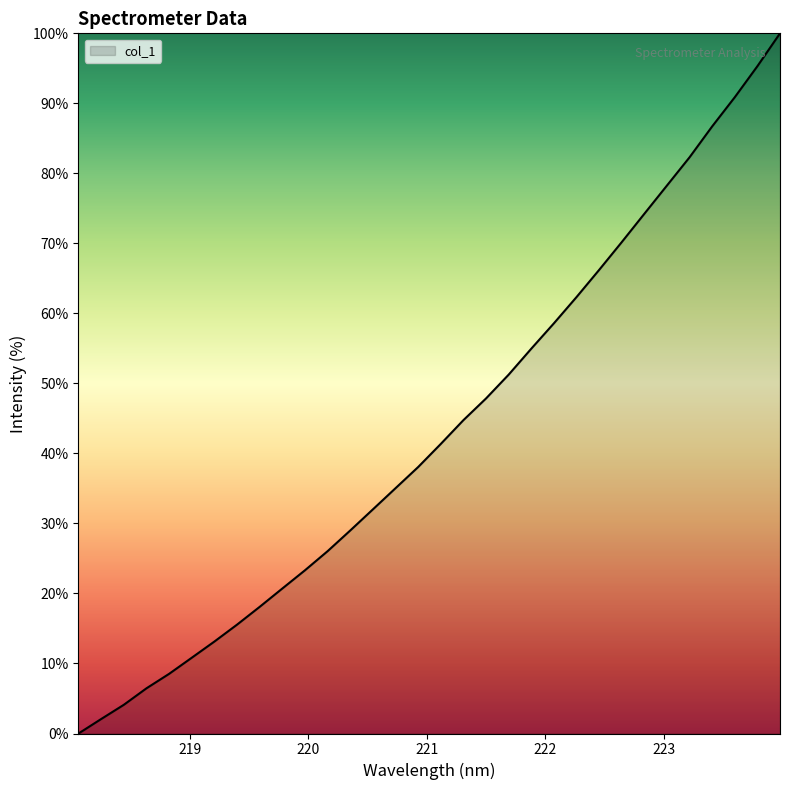

What is the maximum value shown in the chart?

100.0